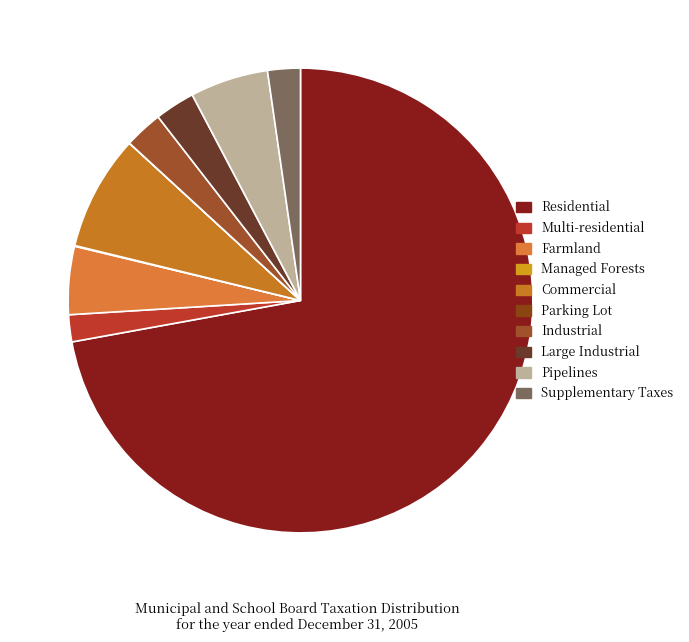

To the nearest percent, what is the difference between the largest and smallest slice percentages?

72%